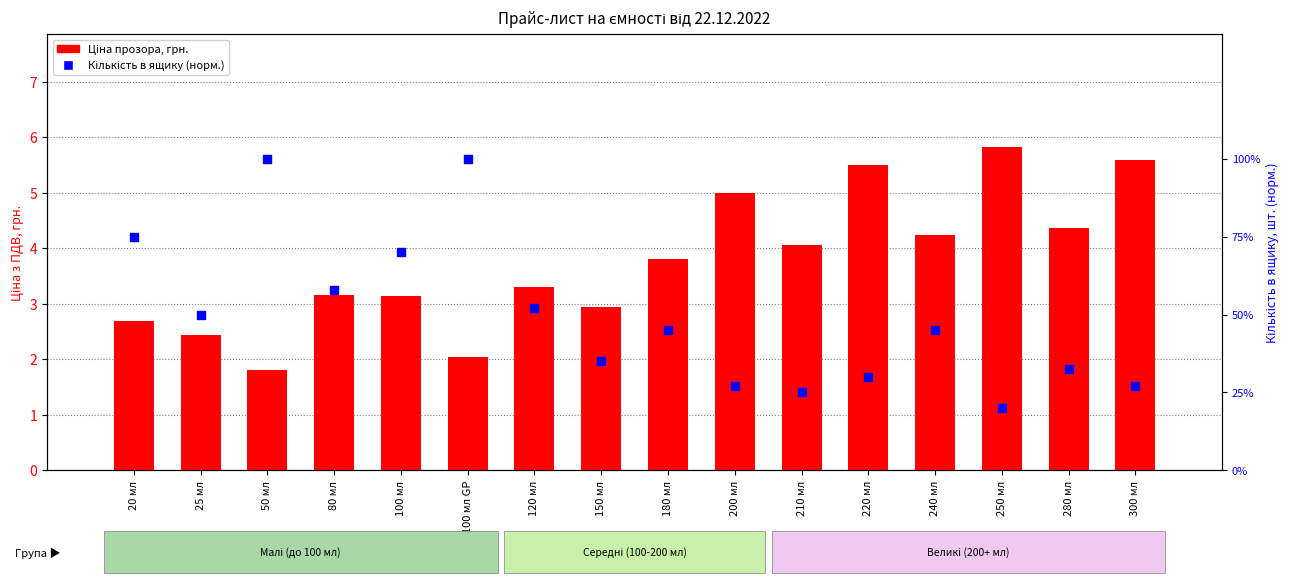

Which series reaches the minimum Y coordinate?

Кількість в ящику (норм.)